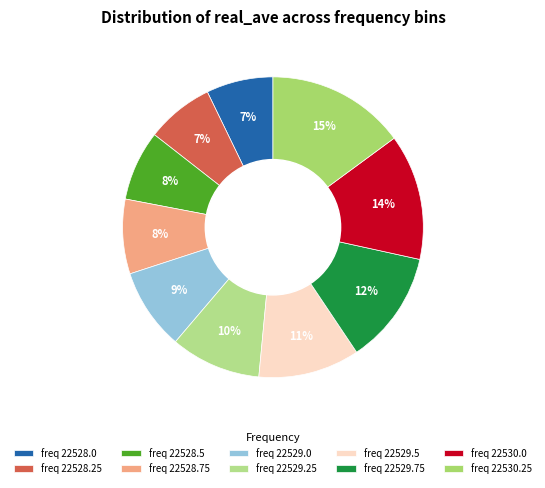

Is there any slice that represents more than half of the pie?

No